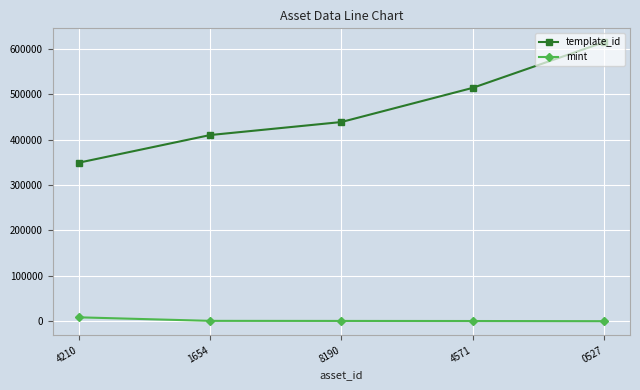

Is this an area chart (filled region under the line)?

No